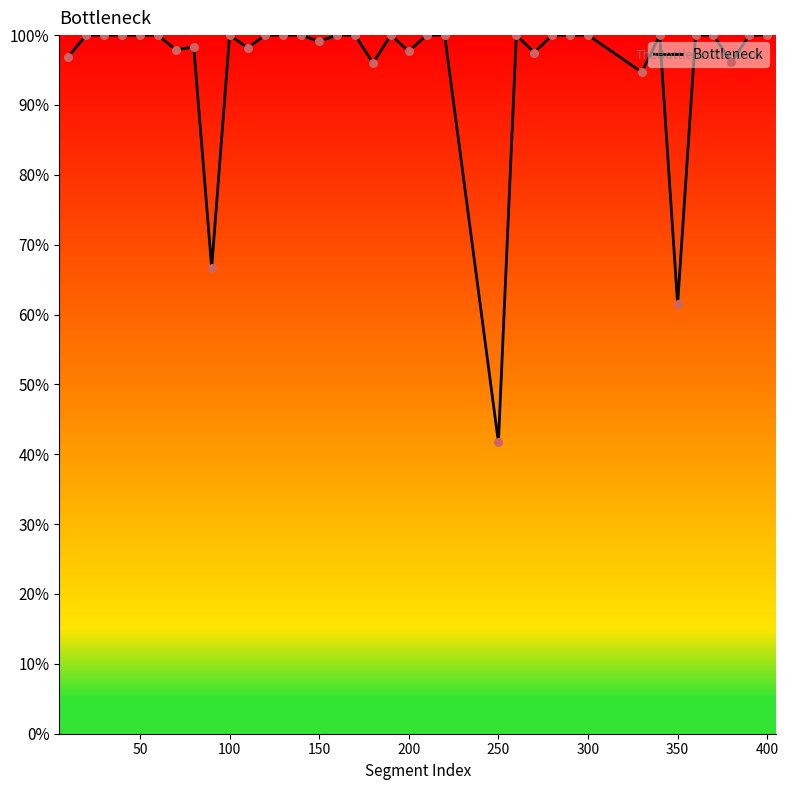

What is the greatest value displayed?

100.0